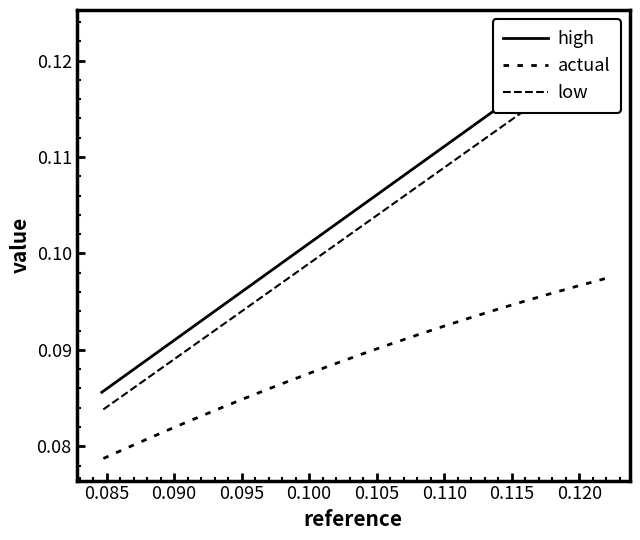

Is this an area chart (filled region under the line)?

No